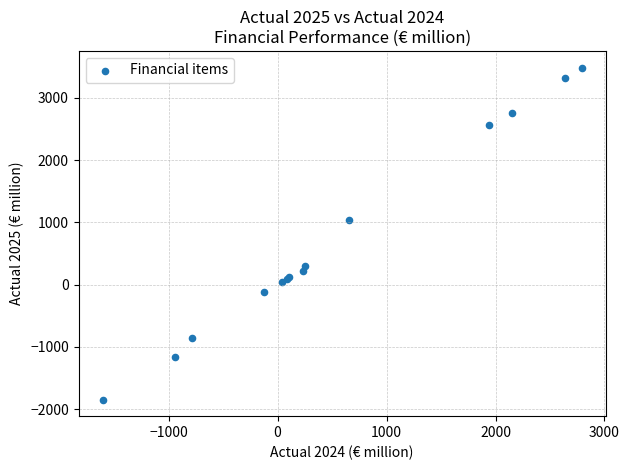

What Y value in the scatter plot is closest to 821?

1033